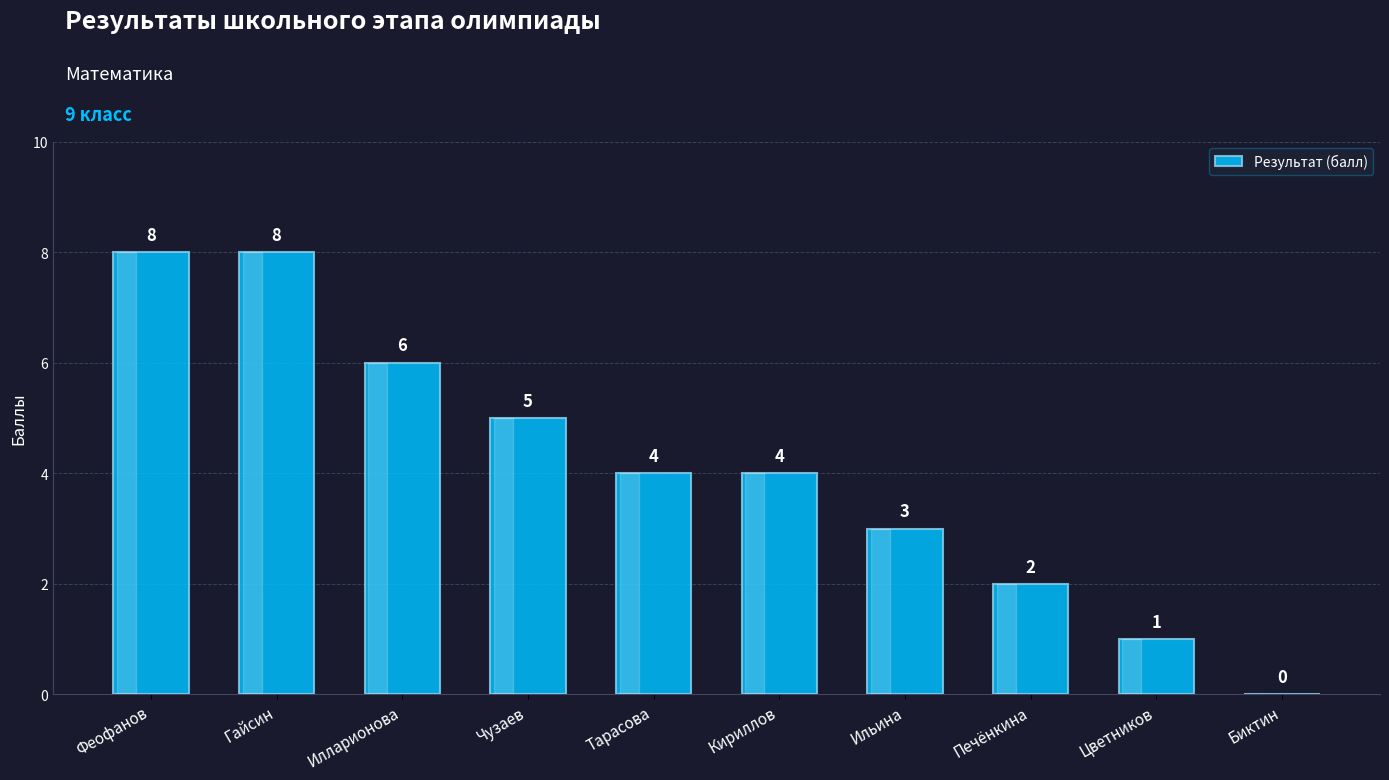

The value at Ильина is 1. True or false?

False